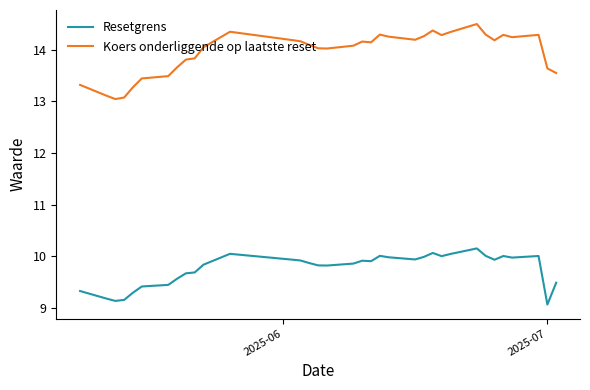

Rank the series by their maximum value, from lowest to highest.

Resetgrens, Koers onderliggende op laatste reset